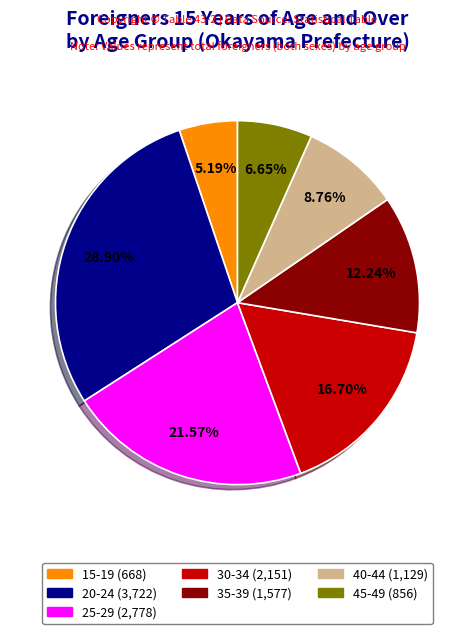

Is there any slice that represents more than half of the pie?

No